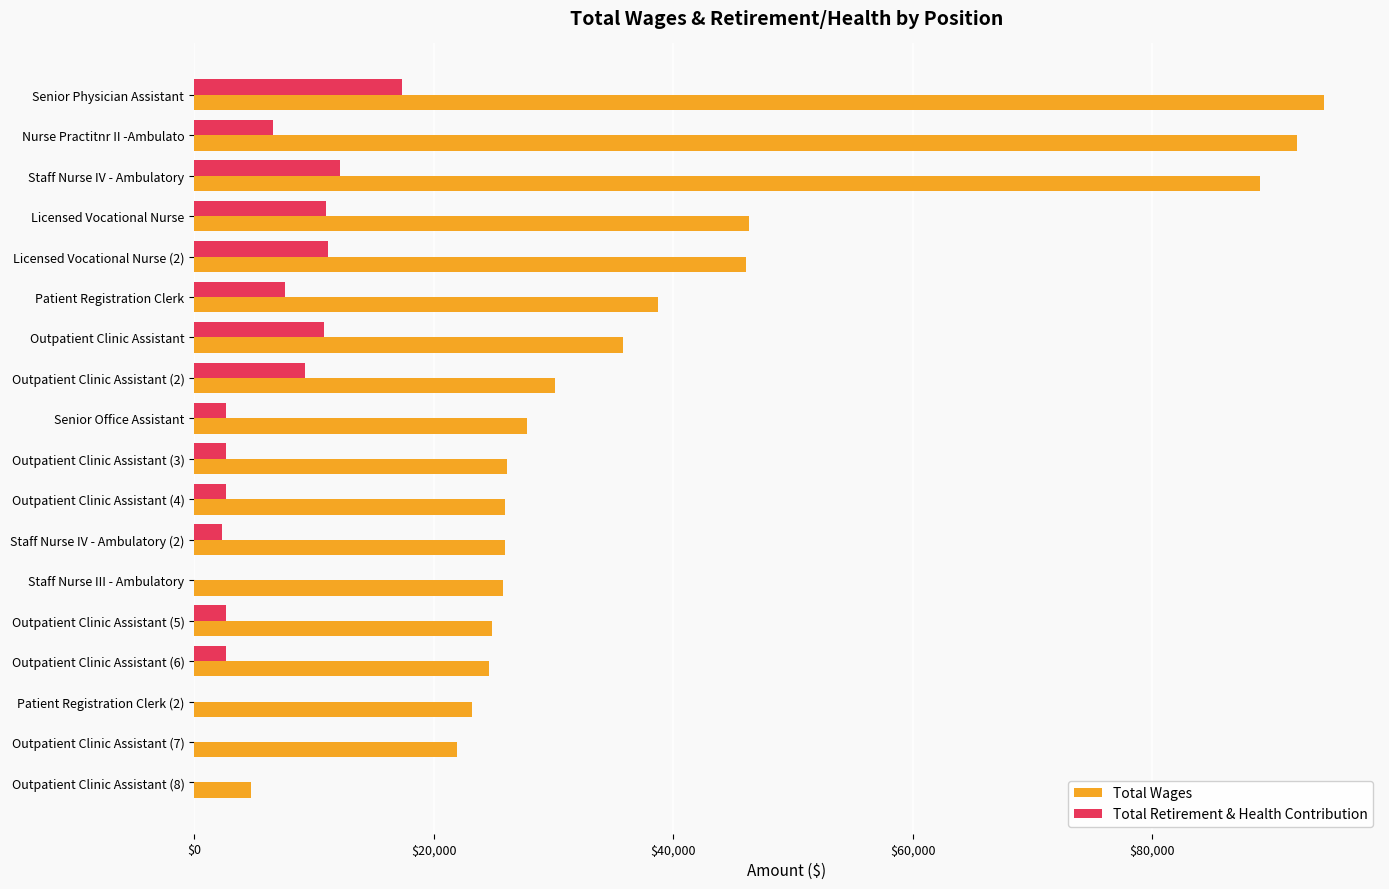

What is the sum of all Total Wages values?

703367